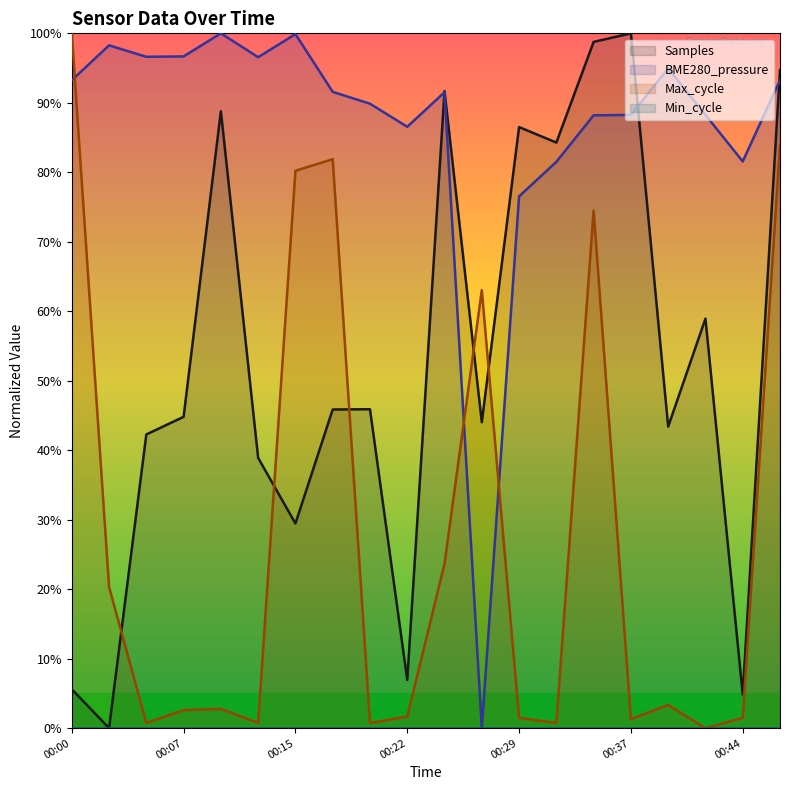

Count the number of data series in this chart.

4